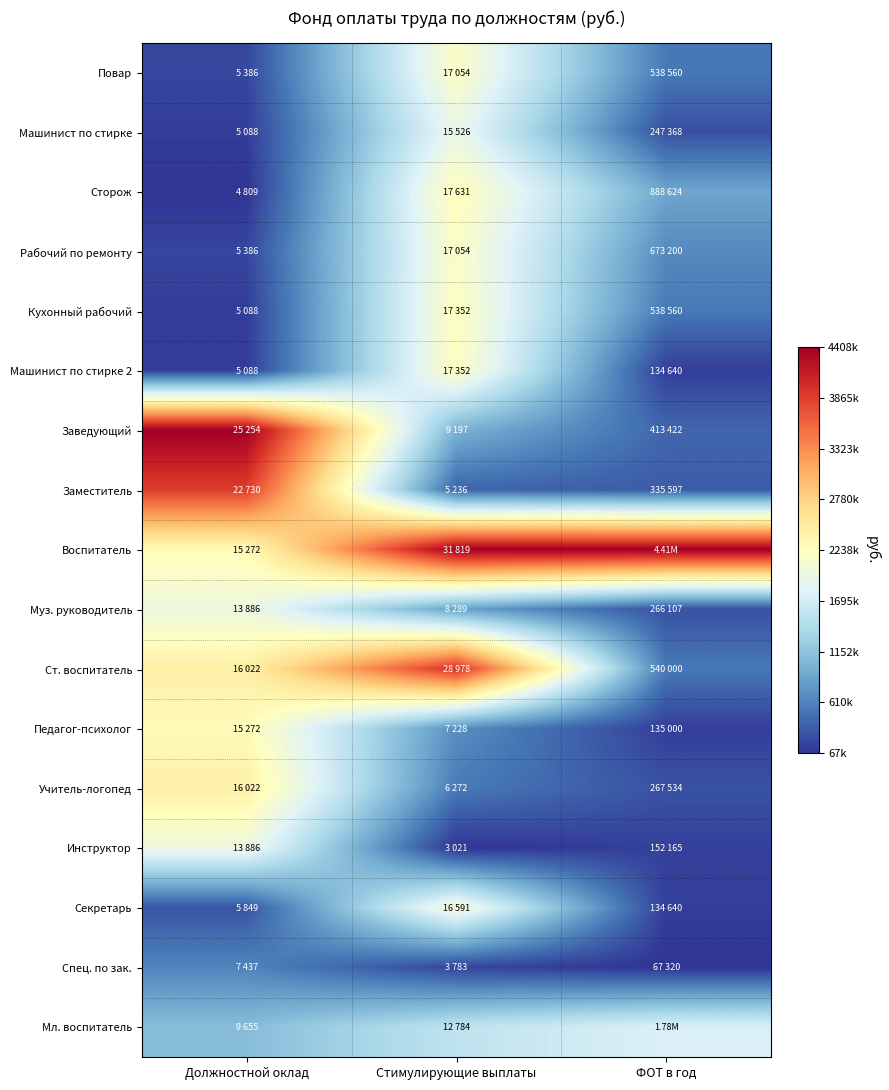

Which label corresponds to the largest value in the chart?

Должностной оклад